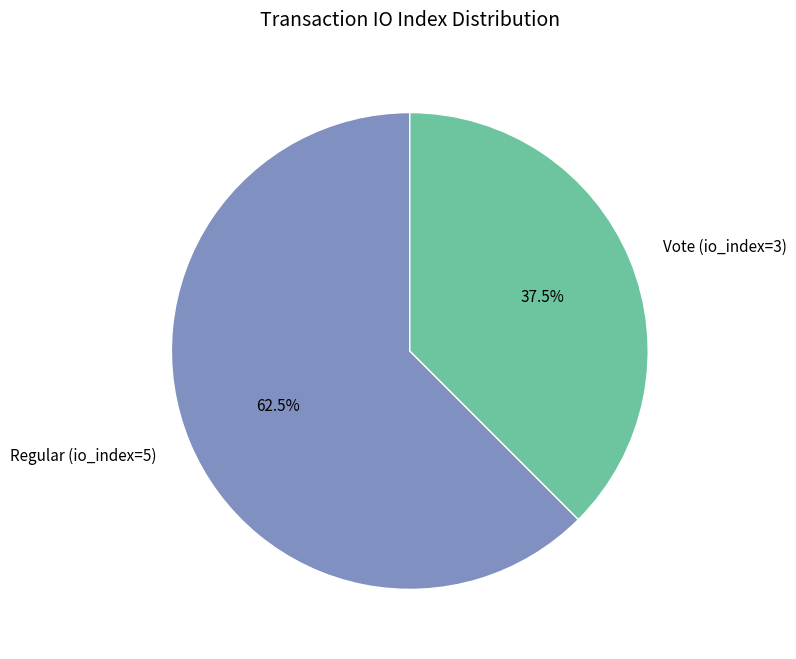

Which category has the biggest portion of the pie?

Regular (io_index=5)